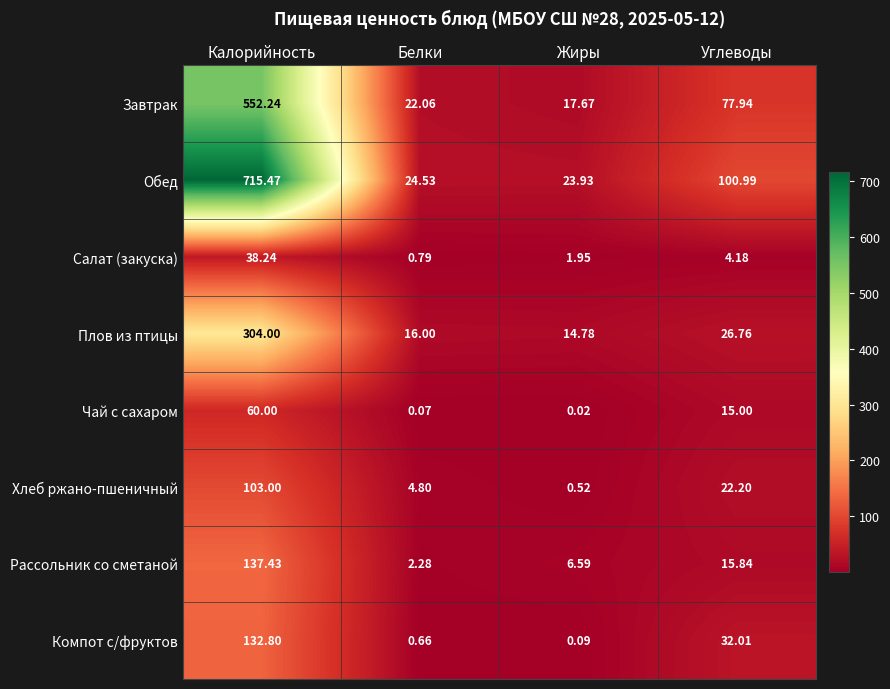

Is the value of Чай с сахаром at Углеводы greater than the value of Хлеб ржано-пшеничный at Жиры?

Yes